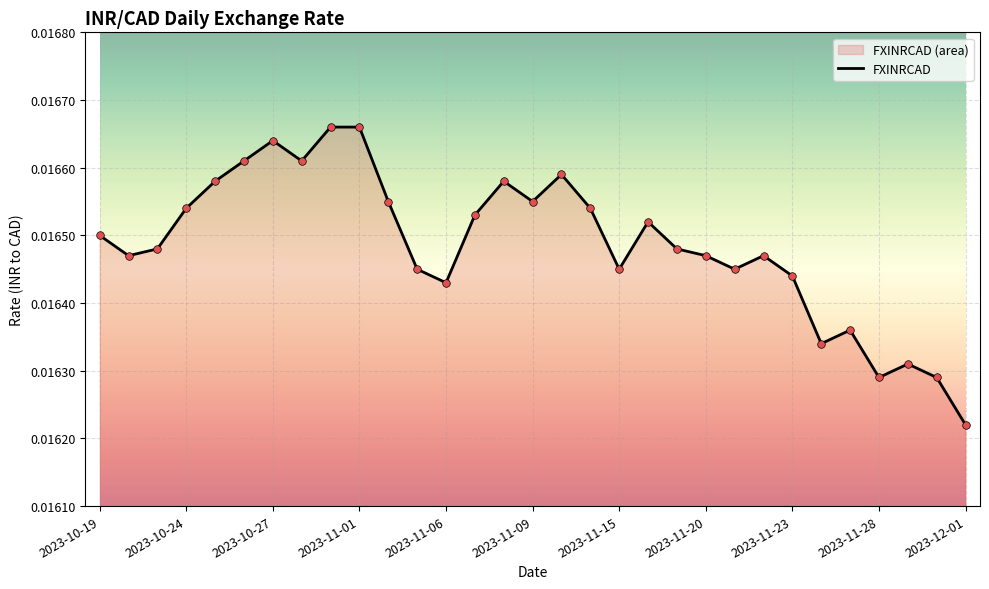

Which has a higher value, 2023-11-27 or 2023-10-19?

2023-10-19